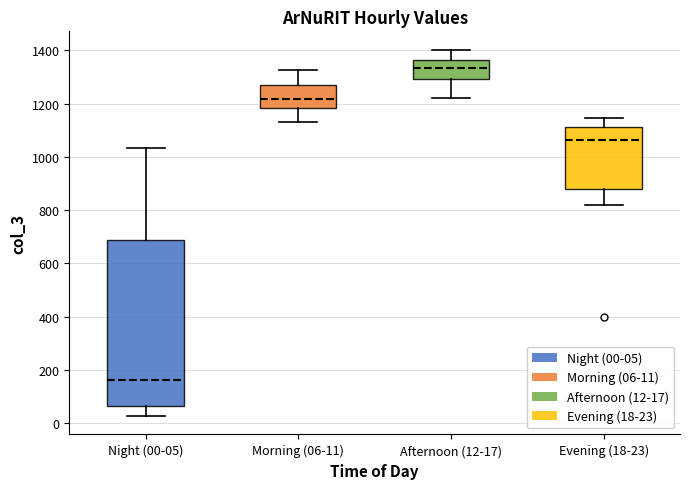

Which box has the lowest median line?

Night (00-05)